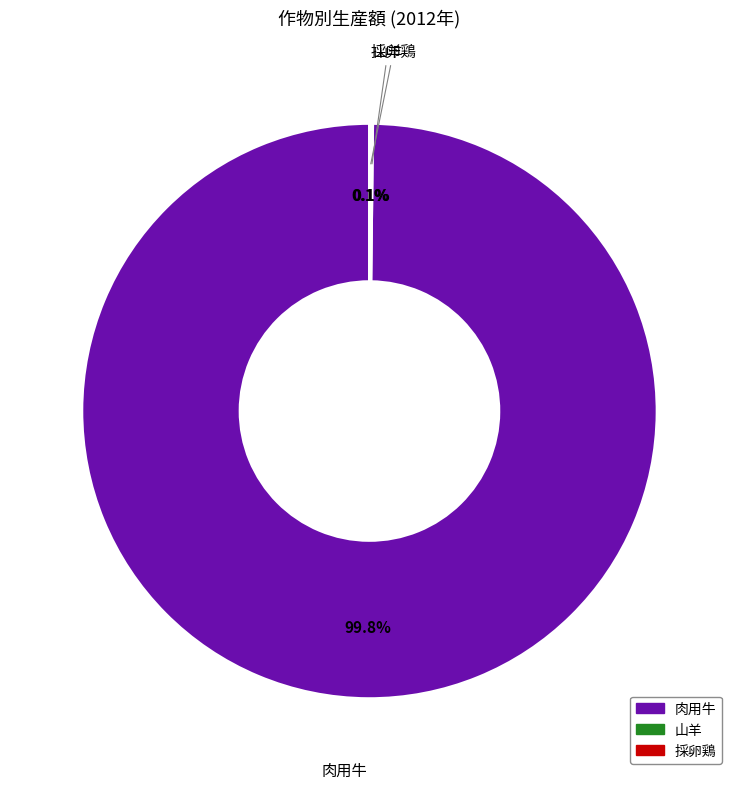

To the nearest percent, what is the average slice percentage?

33%